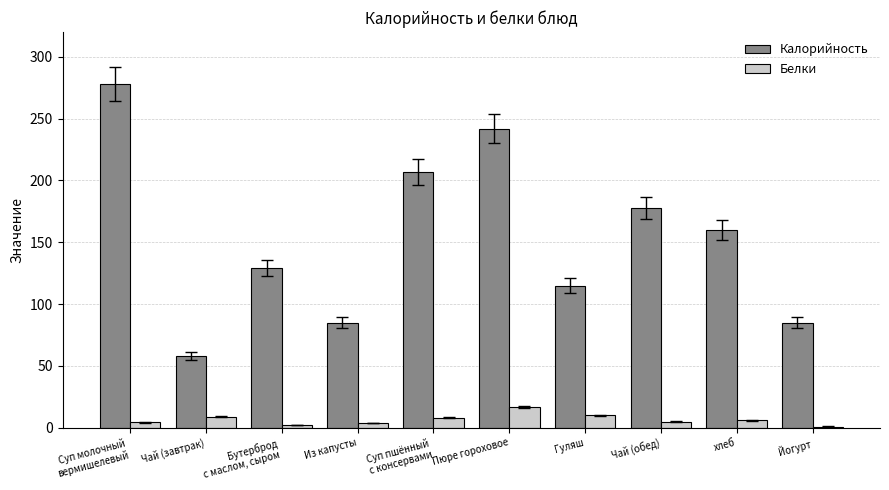

What is the value of the Белки bar at the 2nd from the left?

9.0